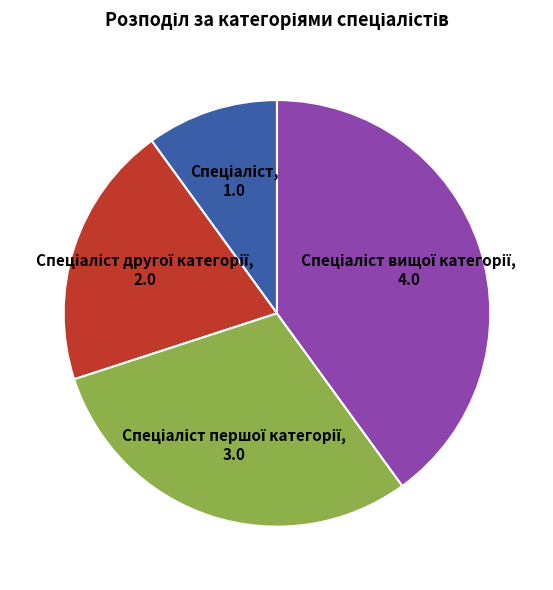

Is there any slice that represents more than half of the pie?

No